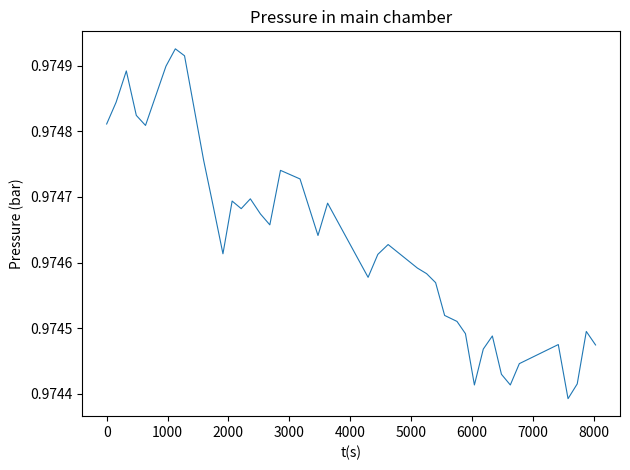

How many categories are shown in the chart?

40